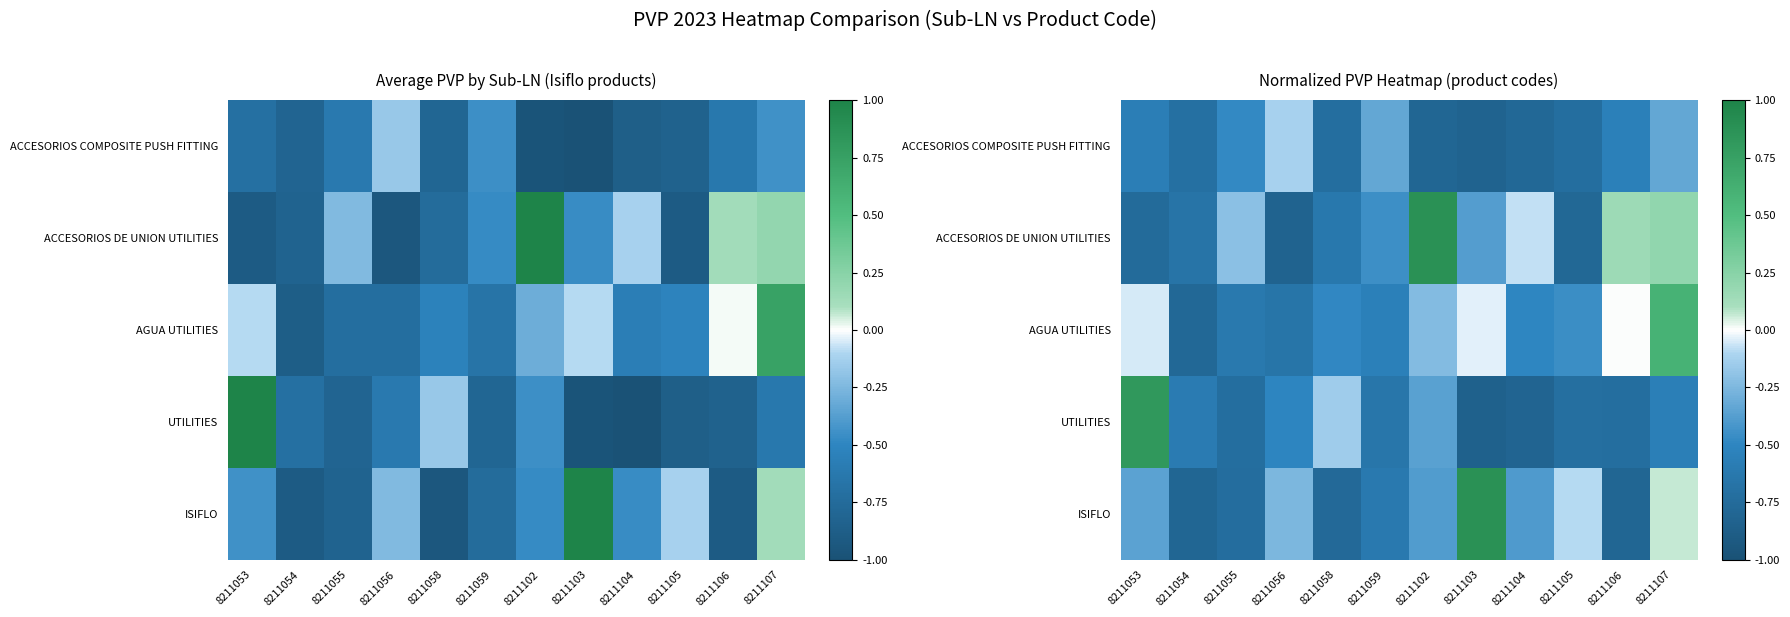

How many values in UTILITIES are below zero?

11